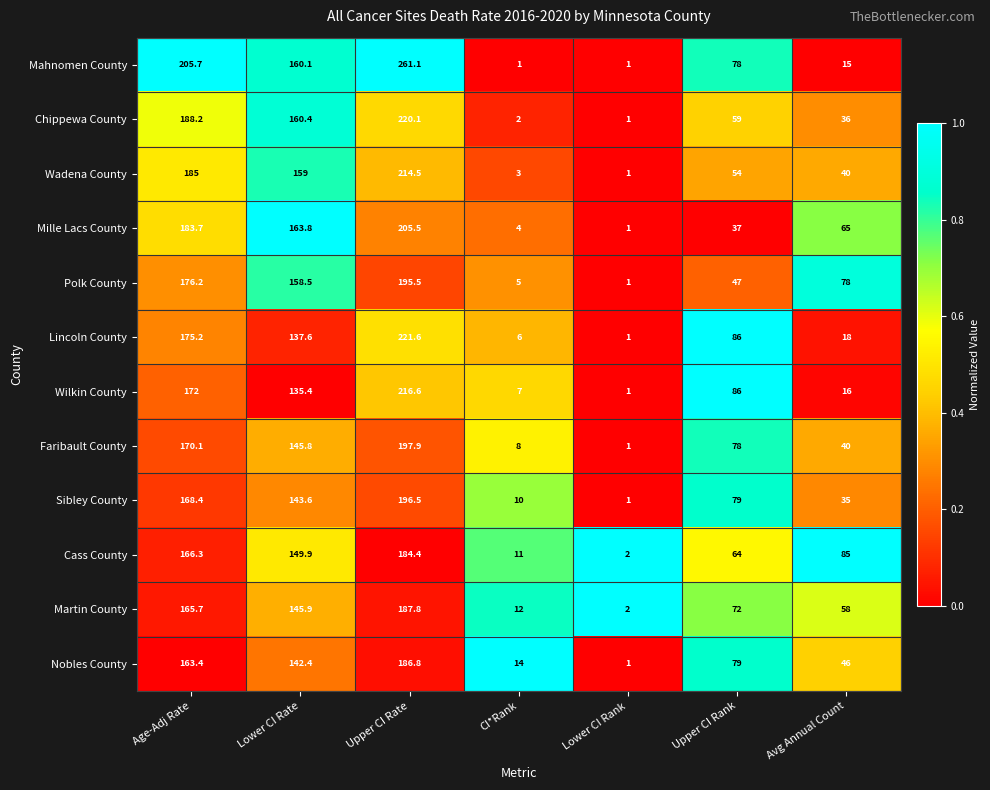

True or false: Martin County has a value of 145.9 at Lower CI Rate.

True